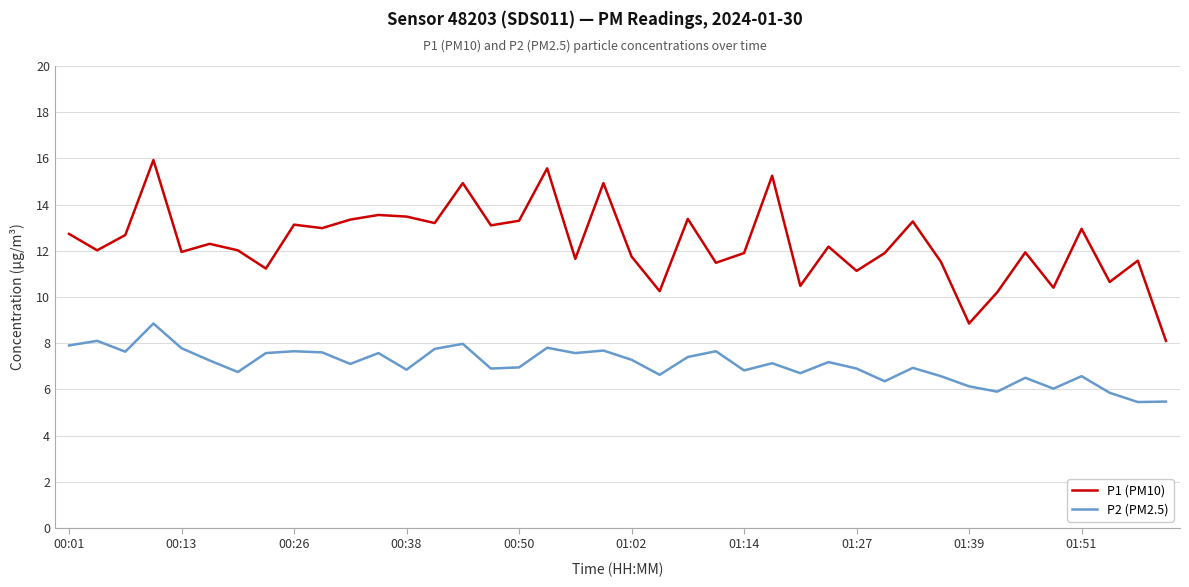

Rank the series by their maximum value, from highest to lowest.

P1 (PM10), P2 (PM2.5)